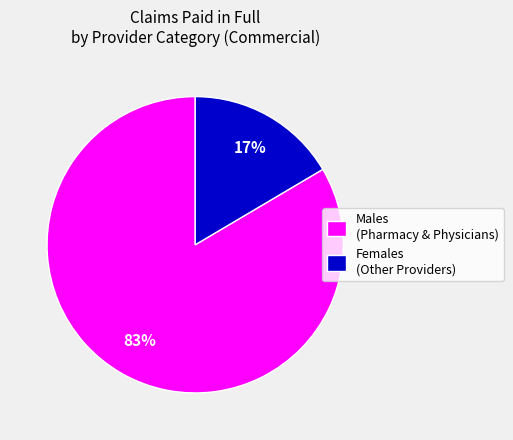

Between Males (Pharmacy & Physicians) and Females (Other Providers), which is larger?

Males (Pharmacy & Physicians)